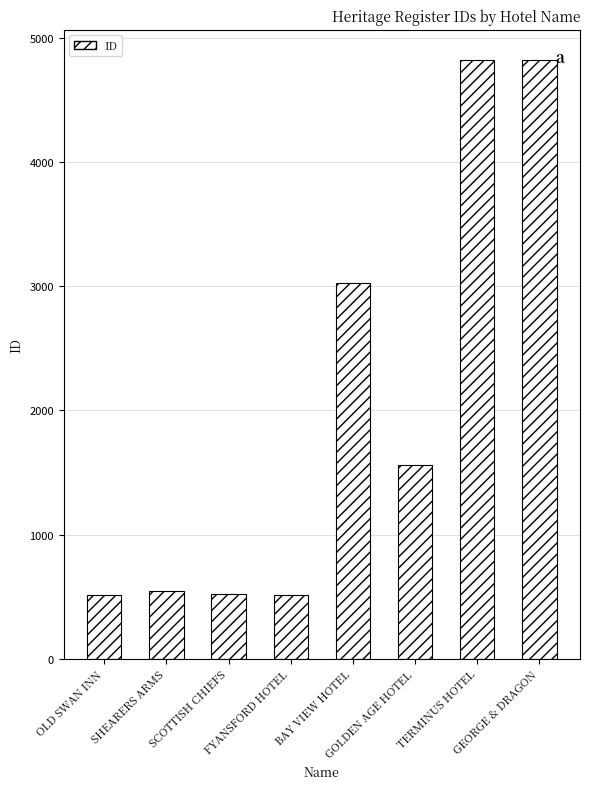

What is the sum of all values?

16328